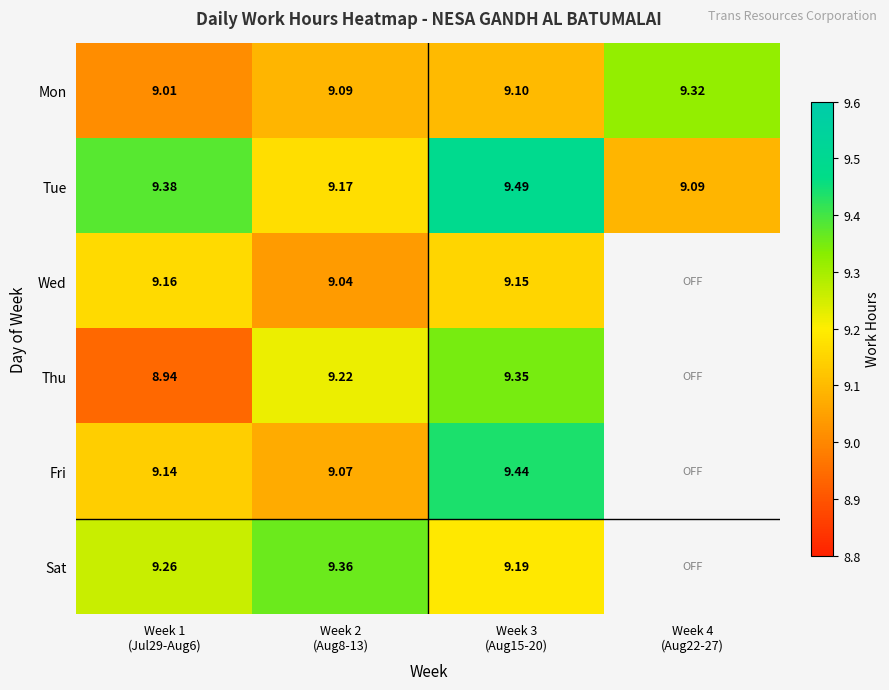

What is the average value of the Tue series?

9.3